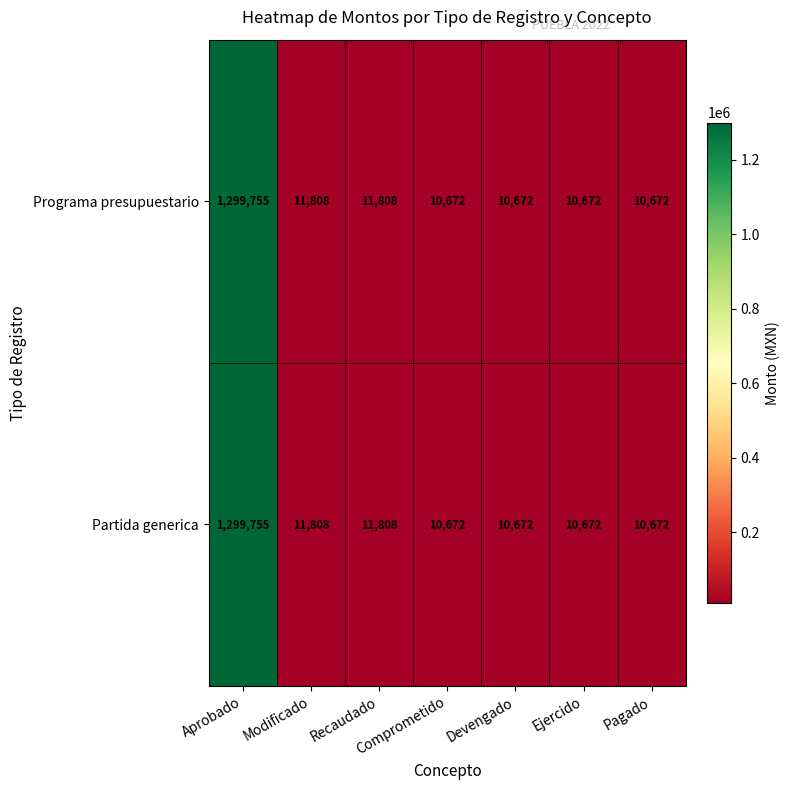

At which category is the sum across all series the highest?

Aprobado